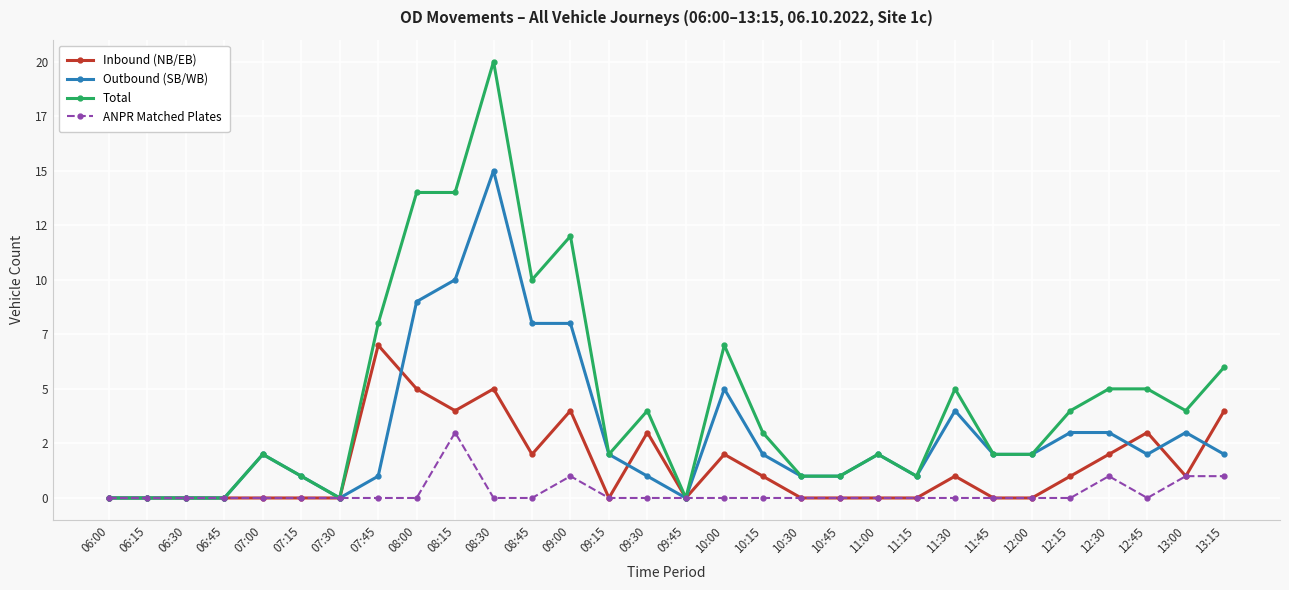

Does the chart have visible grid lines?

Yes